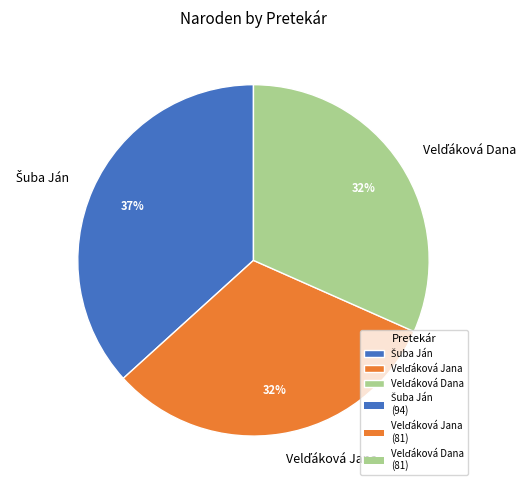

To the nearest percent, what is the difference between the largest and smallest slice percentages?

5%